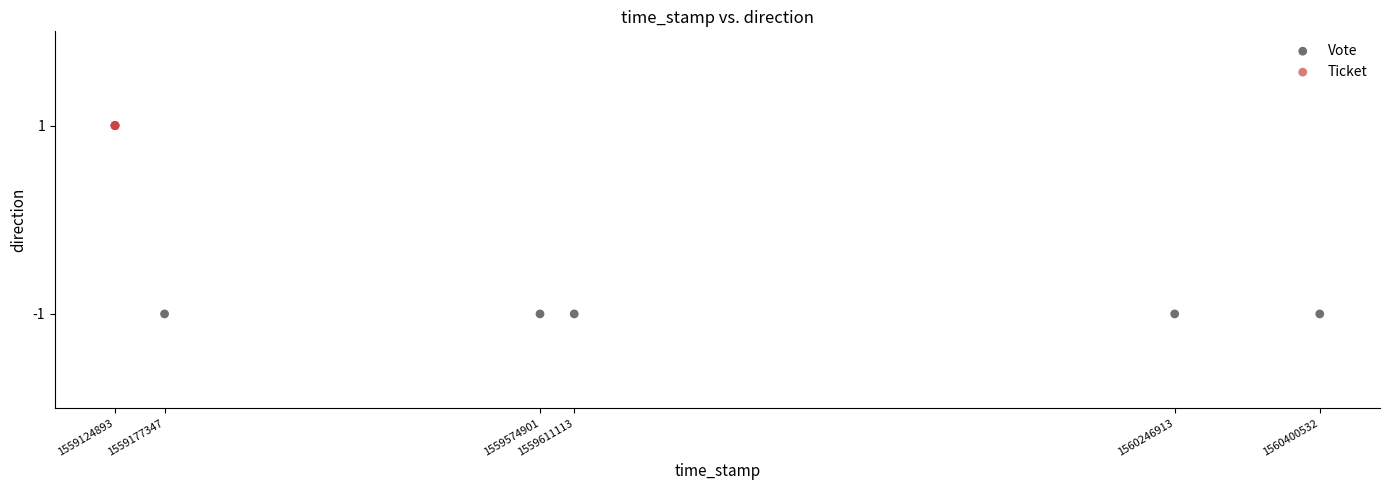

Which series contains the highest Y value?

Ticket